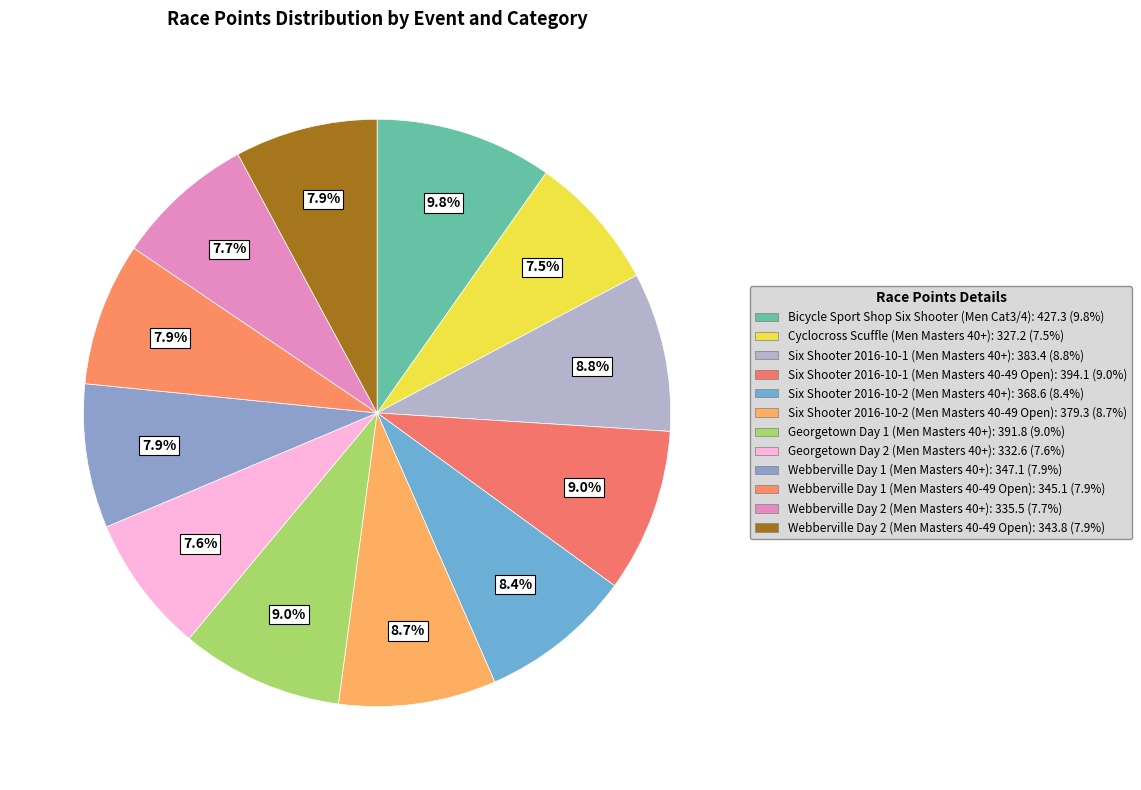

The Webberville Day 2 (Men Masters 40+) slice represents 8% of the pie. True or false?

True